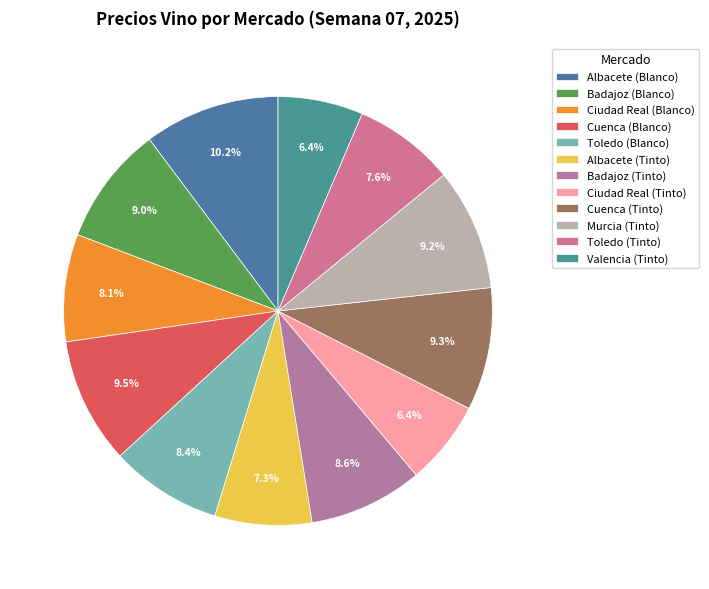

Between Toledo (Blanco) and Toledo (Tinto), which is larger?

Toledo (Blanco)